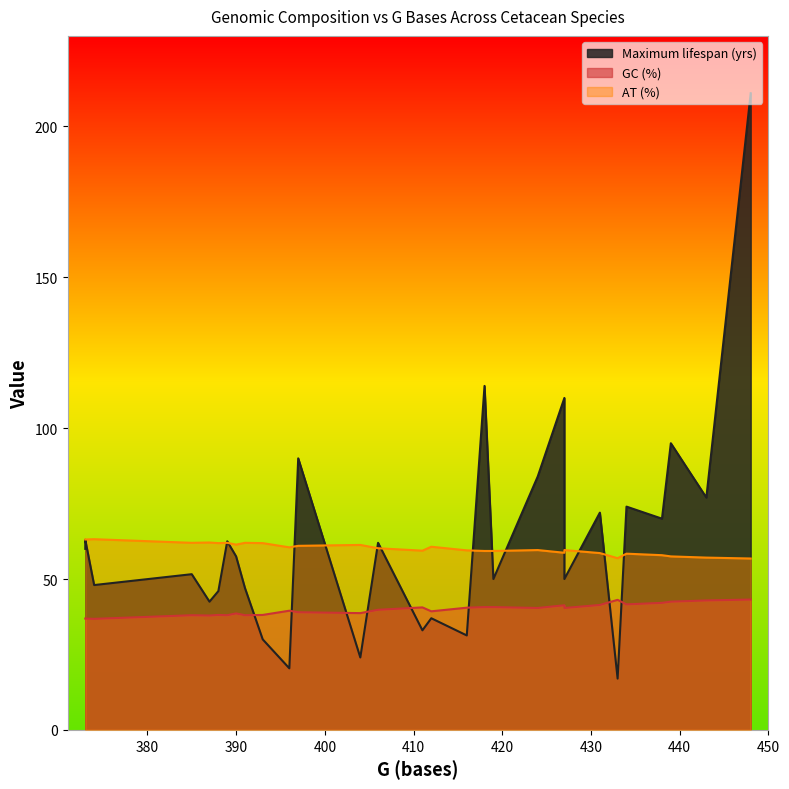

Reading left to right, transcribe all the data shown in this chart.

Maximum lifespan (yrs): Balaena mysticetus=211.0	Balaenoptera acutorostrata=50.0	Balaenoptera borealis=74.0	Balaenoptera edeni=72.0	Balaenoptera musculus=110.0	Balaenoptera physalus=114.0	Berardius bairdii=84.0	Eschrichtius robustus=77.0	Eubalaena australis=70.0	Globicephala macrorhynchus=63.0	Globicephala melas=60.0	Grampus griseus=42.5	Hyperoodon ampullatus=37.0	Inia geoffrensis=31.3	Kogia breviceps=17.0	Lipotes vexillifer=24.0	Megaptera novaeangliae=95.0	Mesoplodon europaeus=48.0	Monodon monoceros=50.0	Neophocaena phocaenoides=33.0	Orcaella brevirostris=30.0	Orcinus orca=90.0	Peponocephala electra=47.0	Phocoena phocoena=20.4	Pseudorca crassidens=62.5	Stenella attenuata=46.0	Stenella coeruleoalba=57.5	Tursiops truncatus=51.6	Ziphius cavirostris=62.0
GC (%): Balaena mysticetus=43.2	Balaenoptera acutorostrata=40.7	Balaenoptera borealis=41.6	Balaenoptera edeni=41.4	Balaenoptera musculus=41.3	Balaenoptera physalus=40.7	Berardius bairdii=40.4	Eschrichtius robustus=42.9	Eubalaena australis=42.1	Globicephala macrorhynchus=36.9	Globicephala melas=36.9	Grampus griseus=37.9	Hyperoodon ampullatus=39.3	Inia geoffrensis=40.5	Kogia breviceps=43.1	Lipotes vexillifer=38.7	Megaptera novaeangliae=42.5	Mesoplodon europaeus=36.8	Monodon monoceros=40.4	Neophocaena phocaenoides=40.6	Orcaella brevirostris=38.1	Orcinus orca=39.0	Peponocephala electra=38.0	Phocoena phocoena=39.5	Pseudorca crassidens=38.0	Stenella attenuata=38.1	Stenella coeruleoalba=38.6	Tursiops truncatus=38.0	Ziphius cavirostris=39.8
AT (%): Balaena mysticetus=56.8	Balaenoptera acutorostrata=59.3	Balaenoptera borealis=58.4	Balaenoptera edeni=58.6	Balaenoptera musculus=58.7	Balaenoptera physalus=59.3	Berardius bairdii=59.6	Eschrichtius robustus=57.1	Eubalaena australis=57.9	Globicephala macrorhynchus=63.1	Globicephala melas=63.1	Grampus griseus=62.1	Hyperoodon ampullatus=60.7	Inia geoffrensis=59.5	Kogia breviceps=56.9	Lipotes vexillifer=61.3	Megaptera novaeangliae=57.5	Mesoplodon europaeus=63.2	Monodon monoceros=59.6	Neophocaena phocaenoides=59.4	Orcaella brevirostris=61.9	Orcinus orca=61.0	Peponocephala electra=62.0	Phocoena phocoena=60.5	Pseudorca crassidens=62.0	Stenella attenuata=61.9	Stenella coeruleoalba=61.4	Tursiops truncatus=62.0	Ziphius cavirostris=60.2